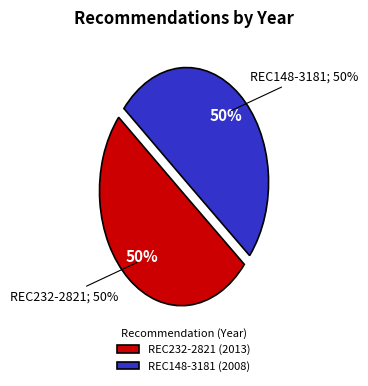

True or false: REC232-2821 accounts for 50% of the total.

True